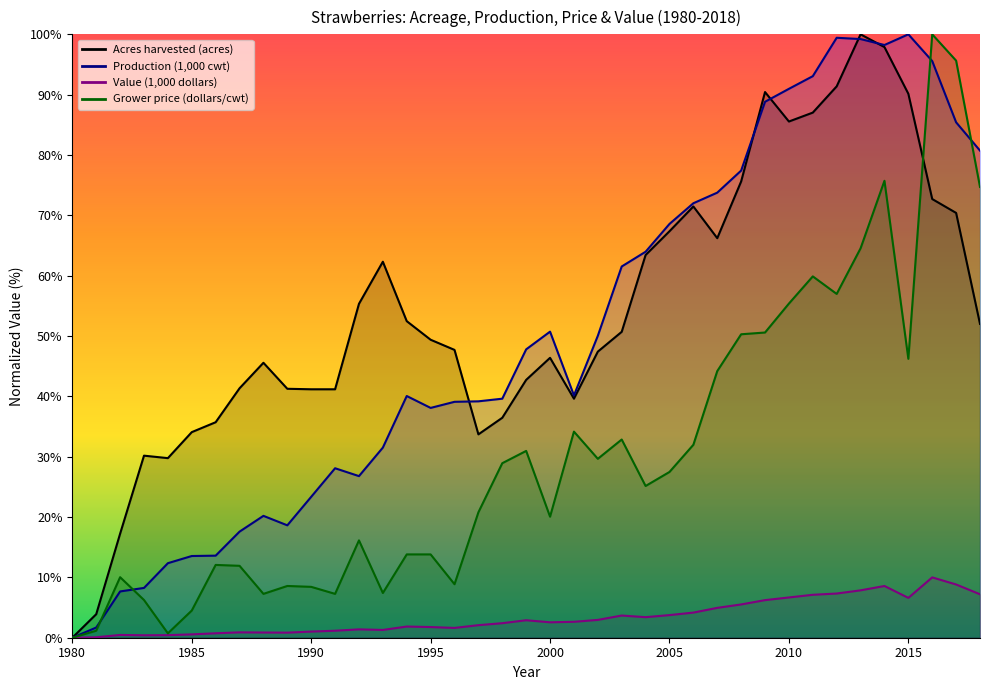

What is the difference between the maximum and minimum values in the Grower price (dollars/cwt) series?

100.0